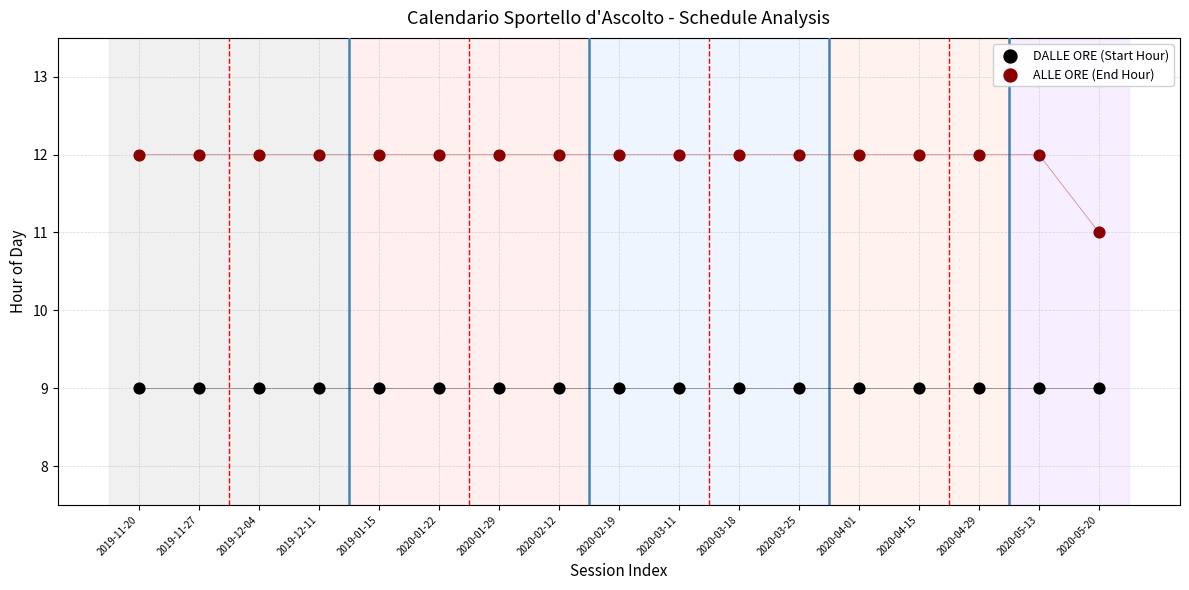

Which series contains the lowest Y value?

DALLE ORE (Start Hour)